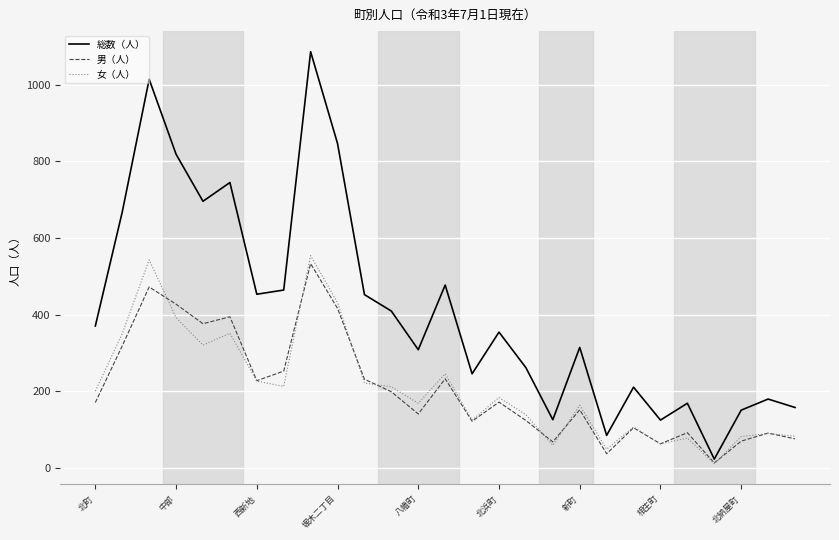

What is the difference between the maximum and minimum values in the 総数（人） series?

1065